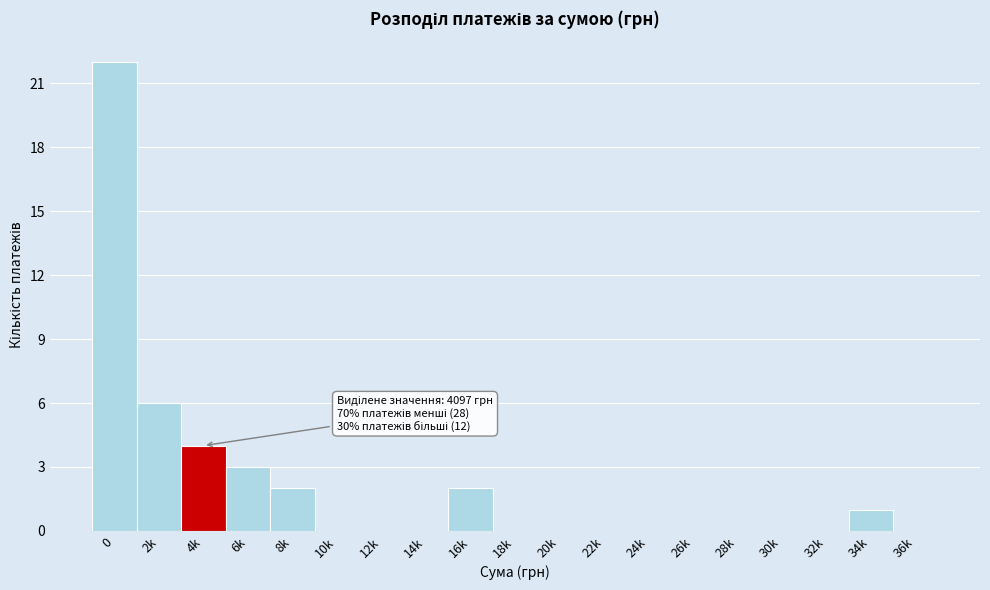

Reading right to left, what are all the values shown in this chart?

36k=0	34k=1	32k=0	30k=0	28k=0	26k=0	24k=0	22k=0	20k=0	18k=0	16k=2	14k=0	12k=0	10k=0	8k=2	6k=3	4k=4	2k=6	0=22